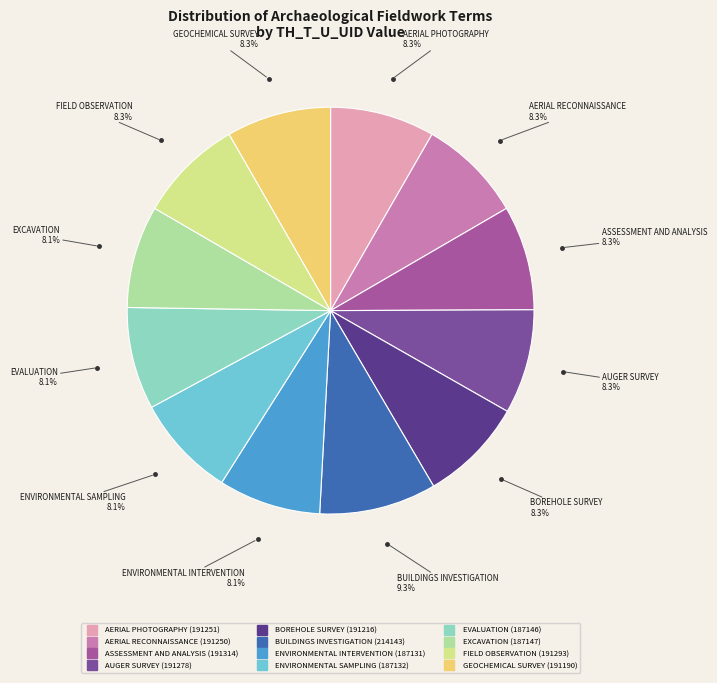

Is AERIAL RECONNAISSANCE the majority of the pie?

No